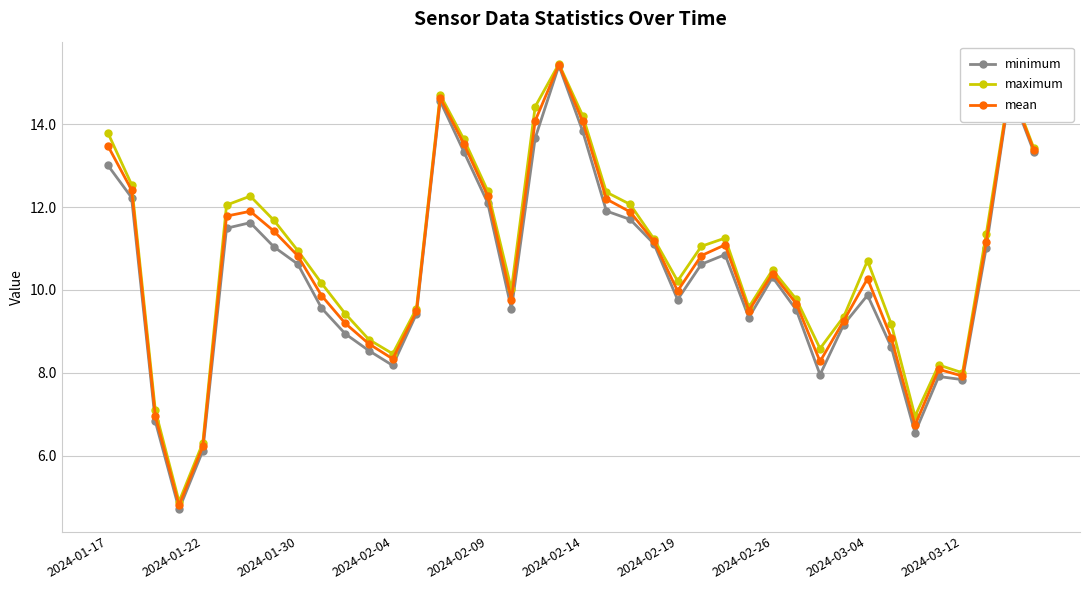

What is the sum of all maximum values?

431.5